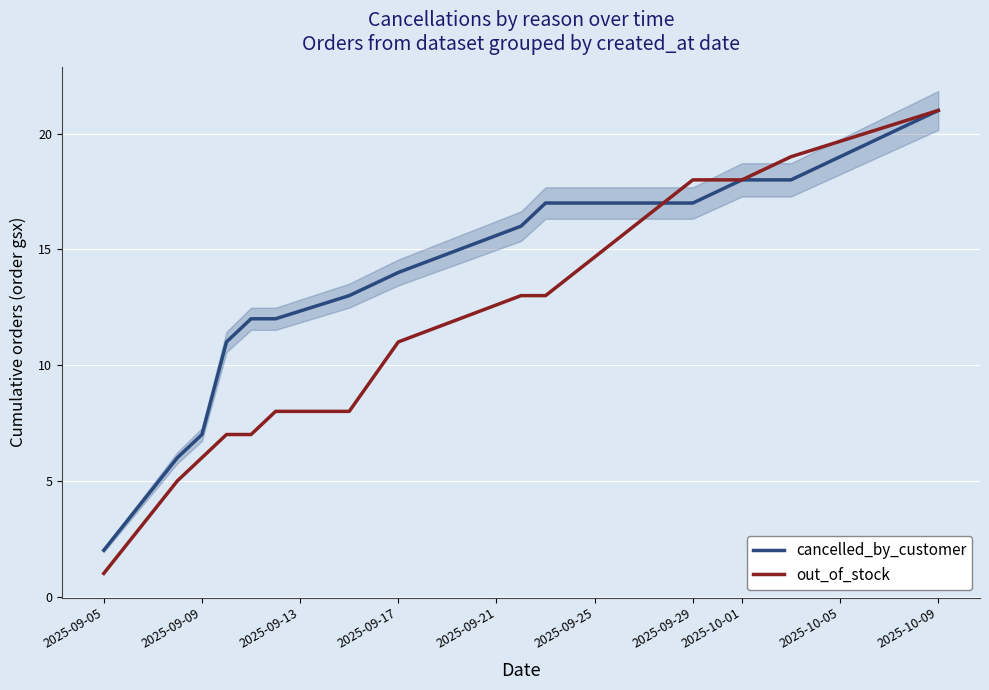

True or false: out_of_stock has more than 0 points higher than both neighbors.

False